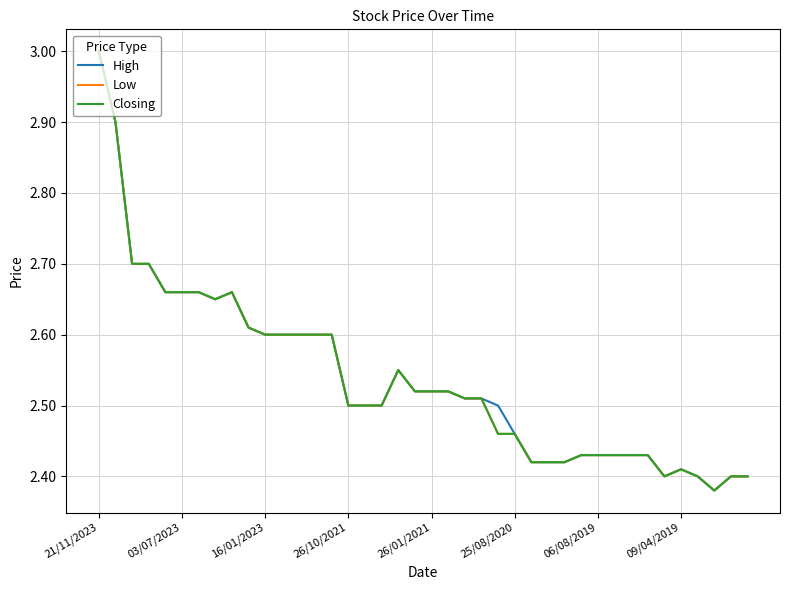

Does the chart have visible grid lines?

Yes